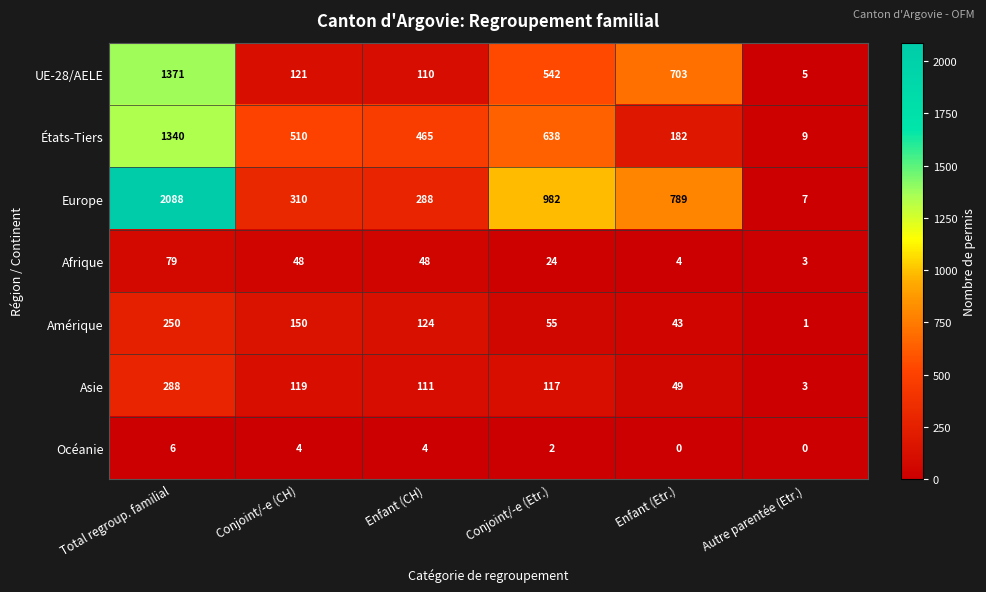

At which category is the sum across all series the highest?

Total regroup. familial